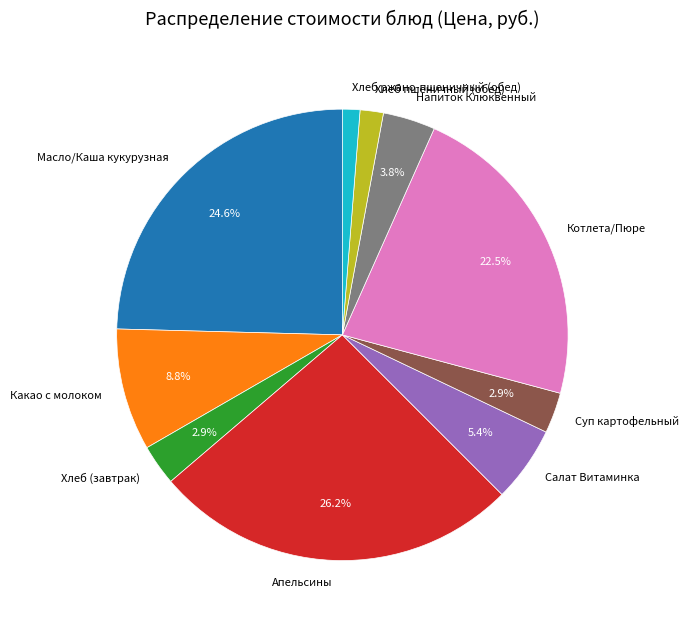

Is there a majority slice in this chart?

No